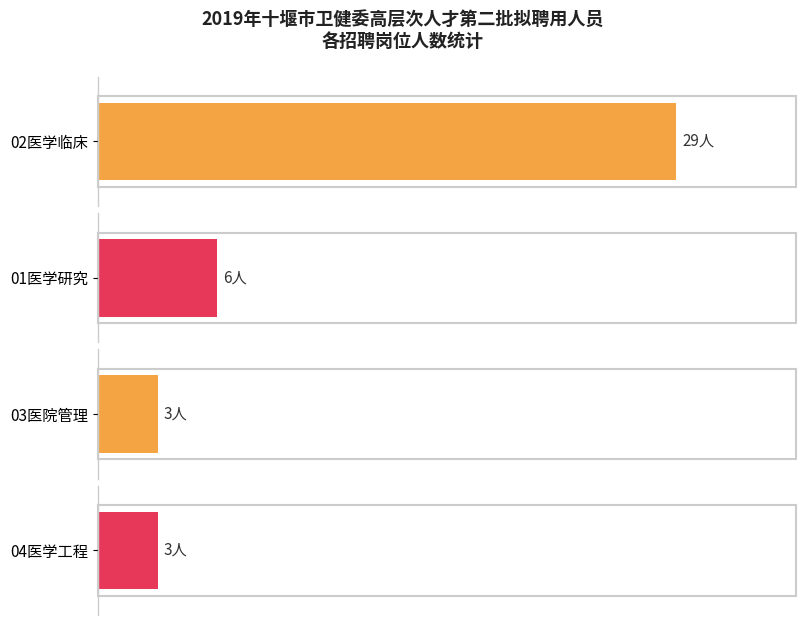

What is the difference between the 十堰市太和医院 values at 02医学临床 and 04医学工程?

26